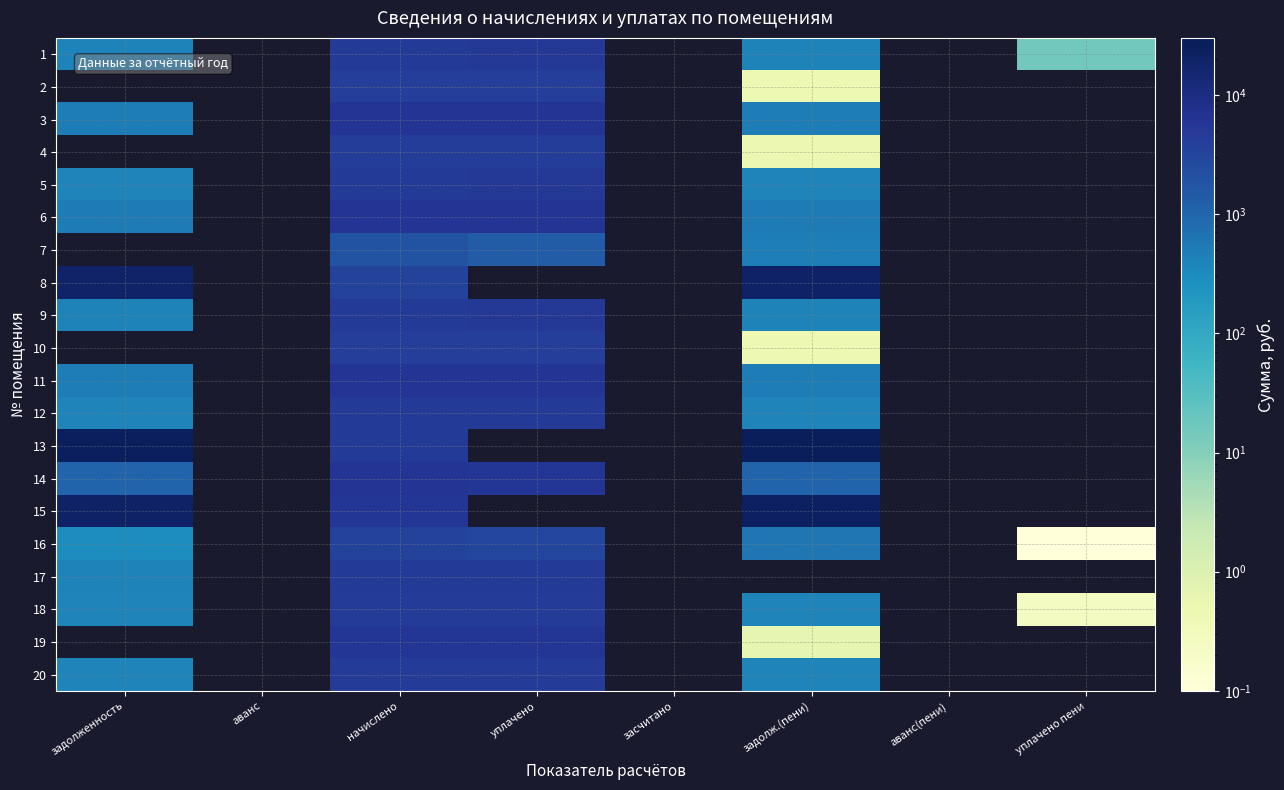

The 1 series shows 8404.8 at уплачено. True or false?

False